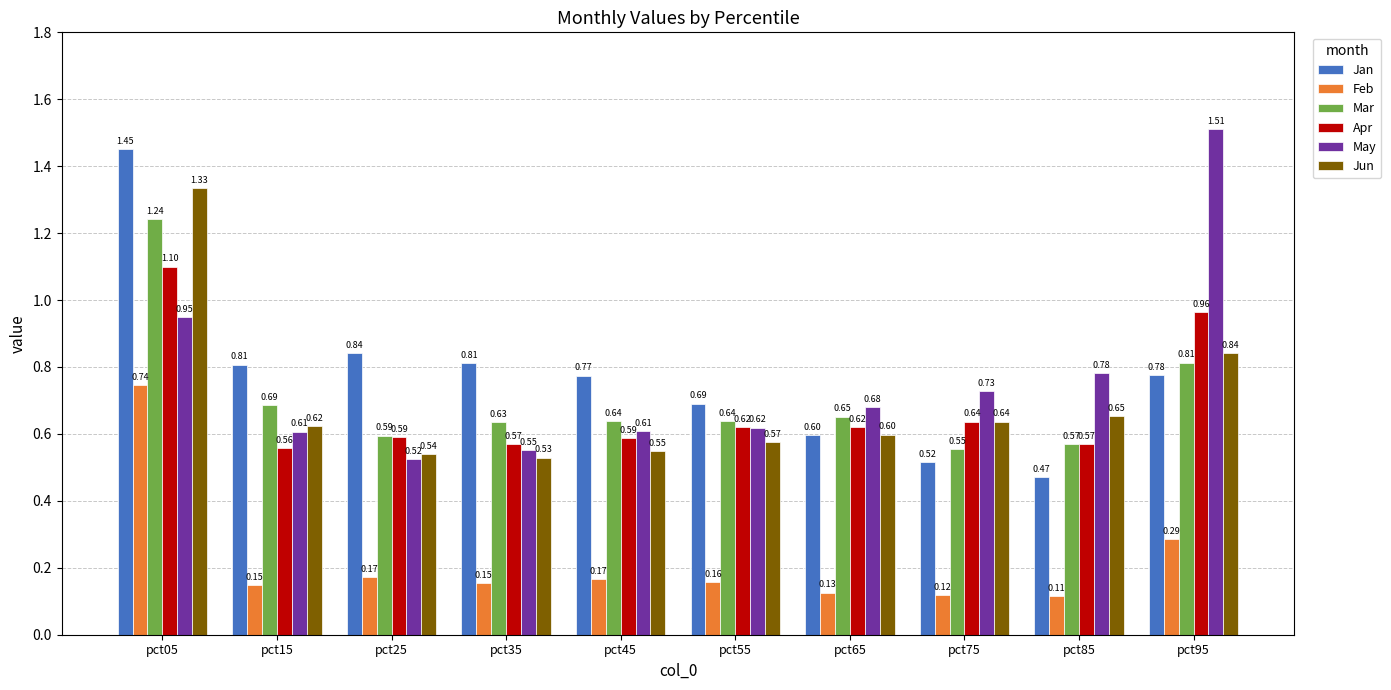

List the series in order of their peak value, highest first.

May, Jan, Jun, Mar, Apr, Feb